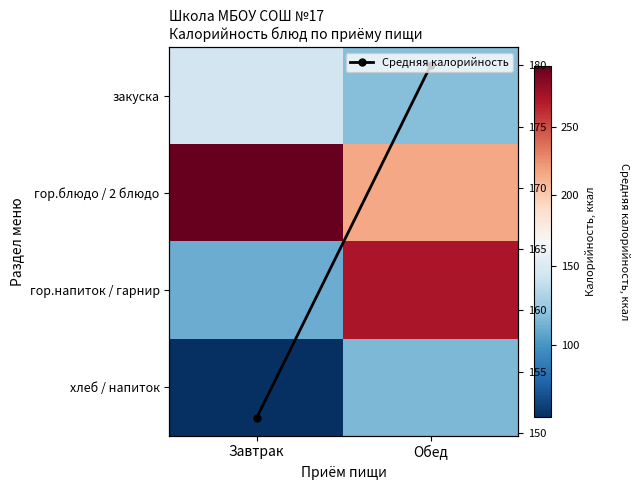

Is it true that хлеб / напиток equals 54.3 at Завтрак?

True